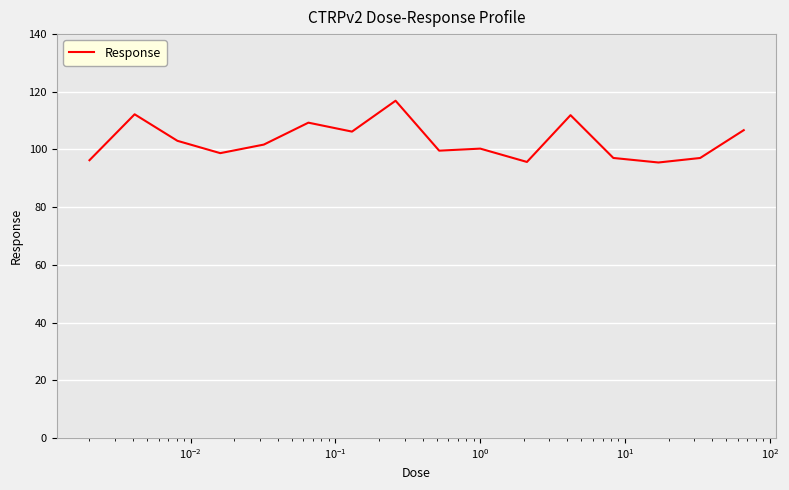

What is the greatest value displayed?

116.9